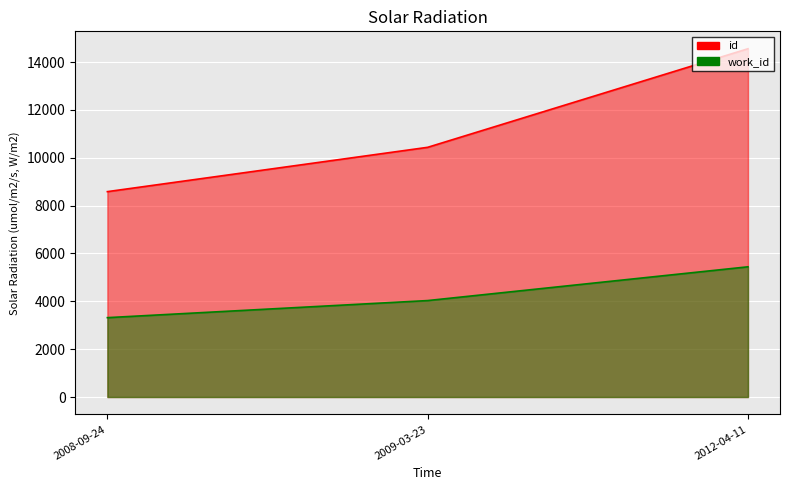

At how many categories does at least one series exceed 7155?

3